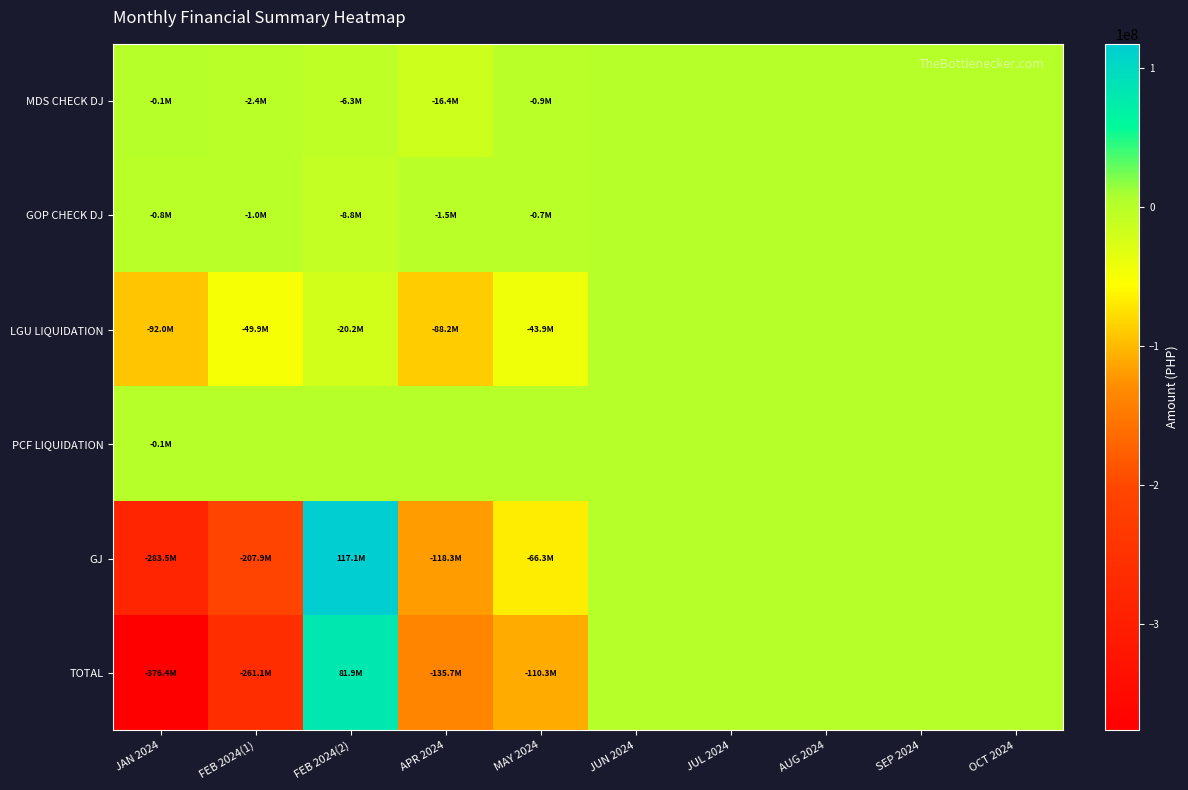

Between FEB 2024(1) and APR 2024, which series saw the biggest shift?

TOTAL